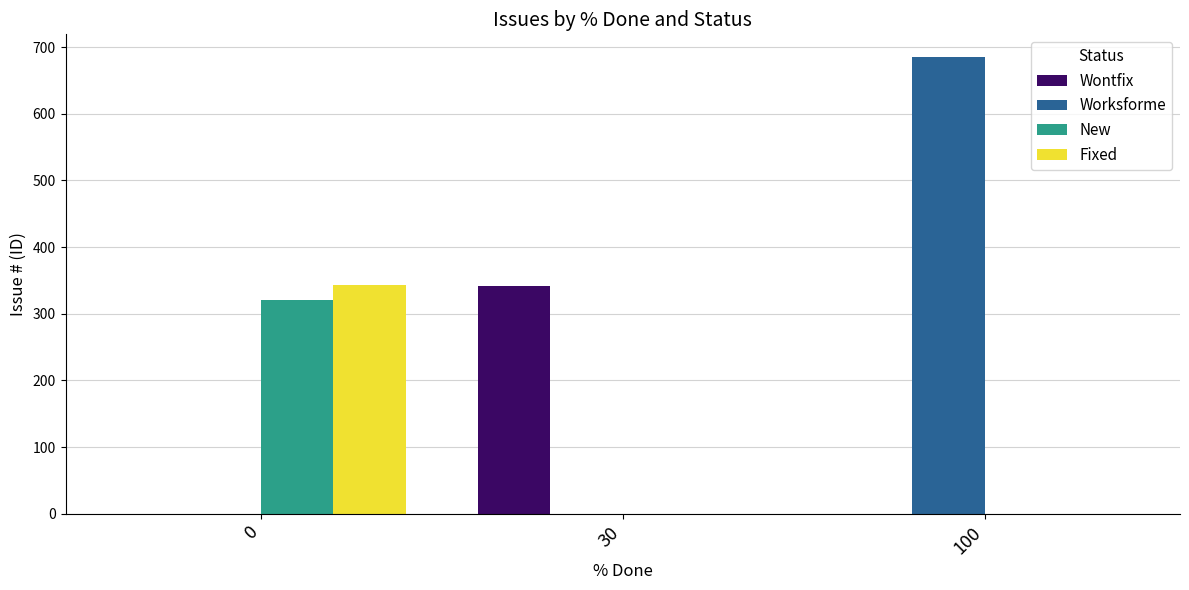

The value of Fixed at 30 is -192. True or false?

False